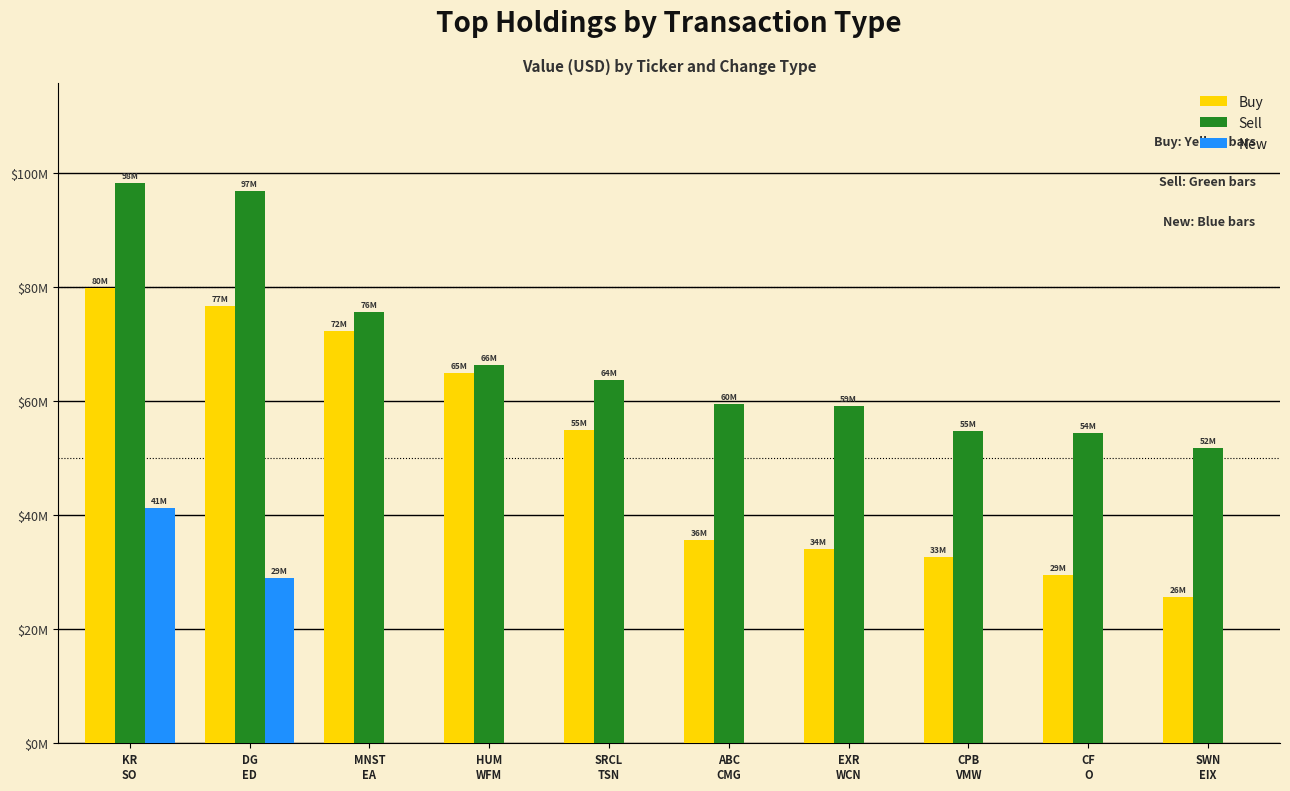

At which label is New closest to 20589500?

DG
ED